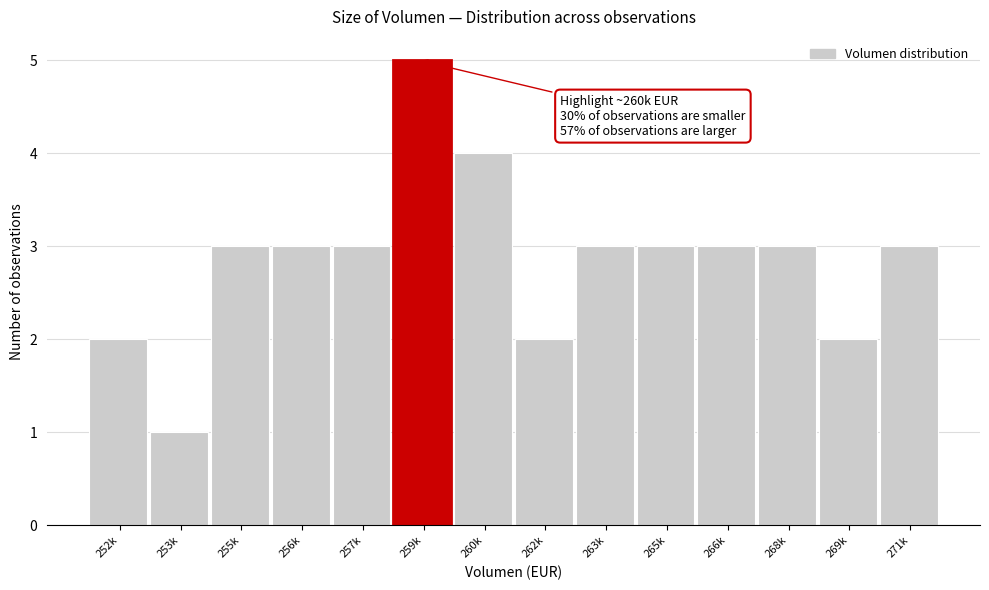

Reading right to left, list all the values displayed in this chart.

3	2	3	3	3	3	2	4	5	3	3	3	1	2